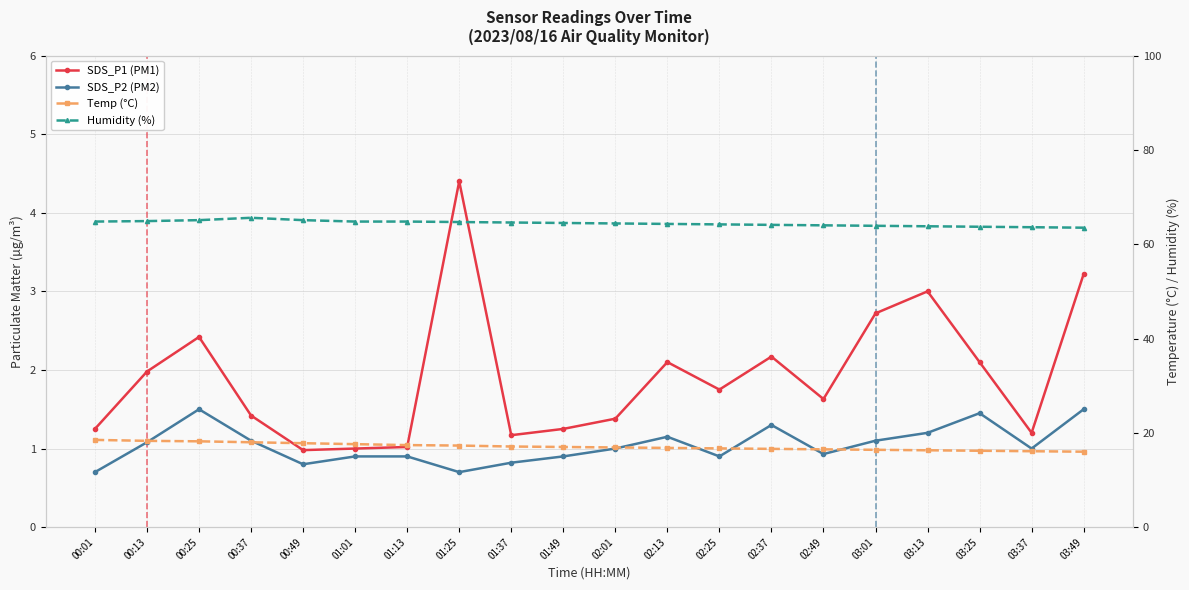

The value of Humidity (%) at 02:49 is 64.0. True or false?

True